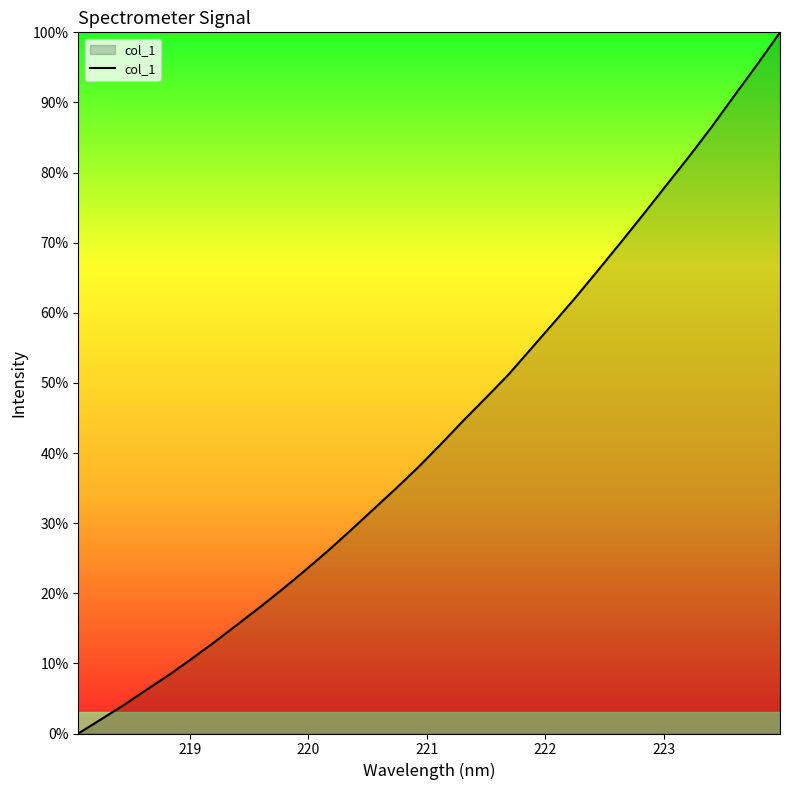

What is the maximum value shown in the chart?

100.0